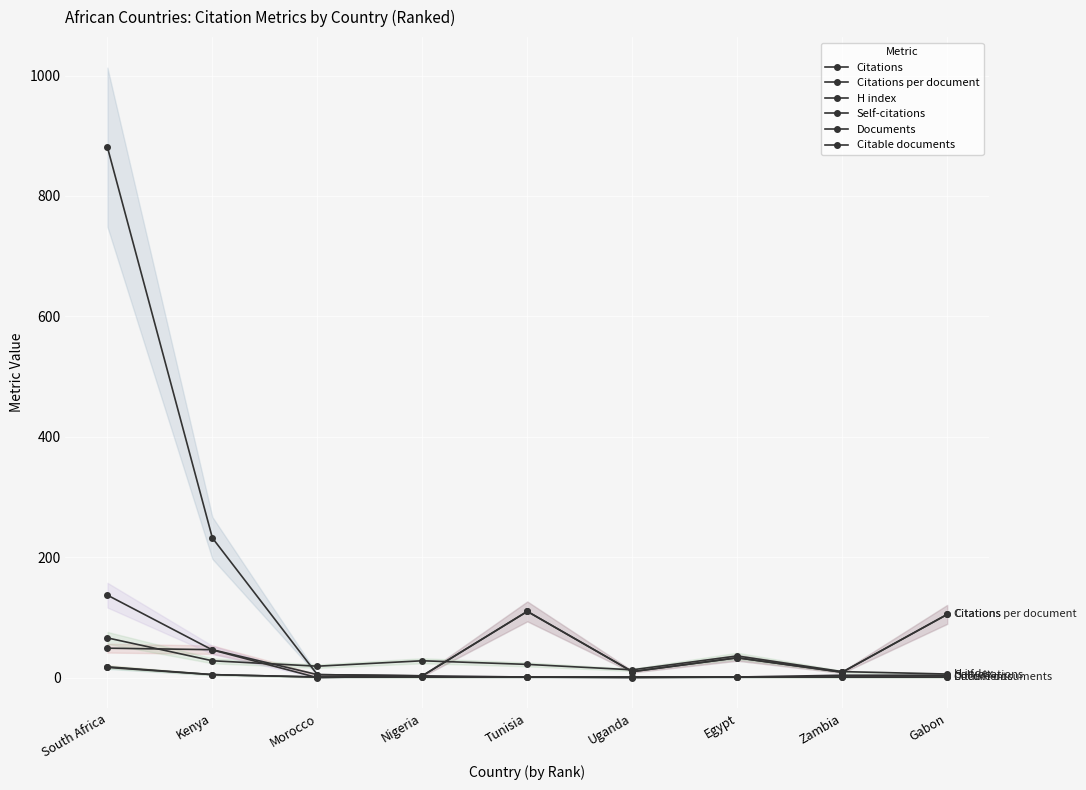

What position from the right is Zambia?

2